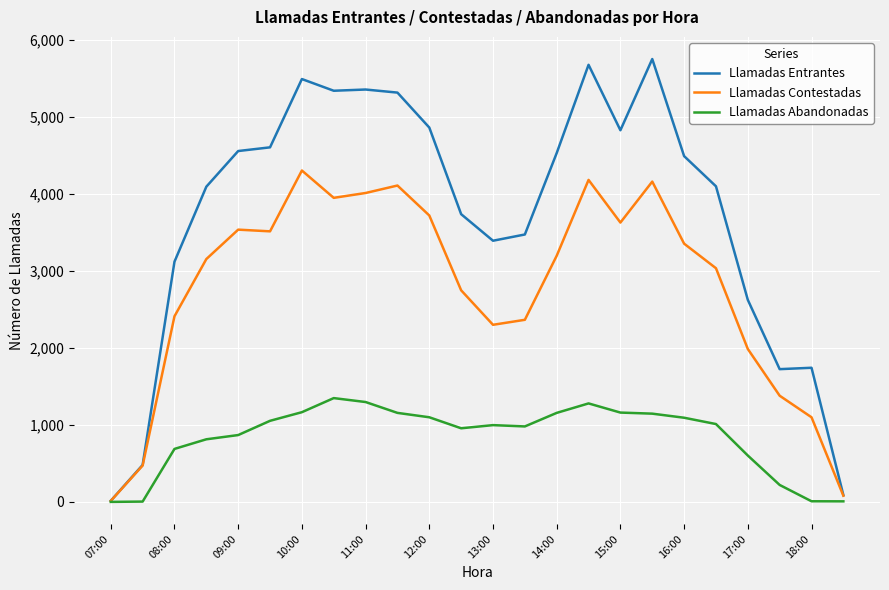

What is the highest value of the Llamadas Abandonadas series?

1349